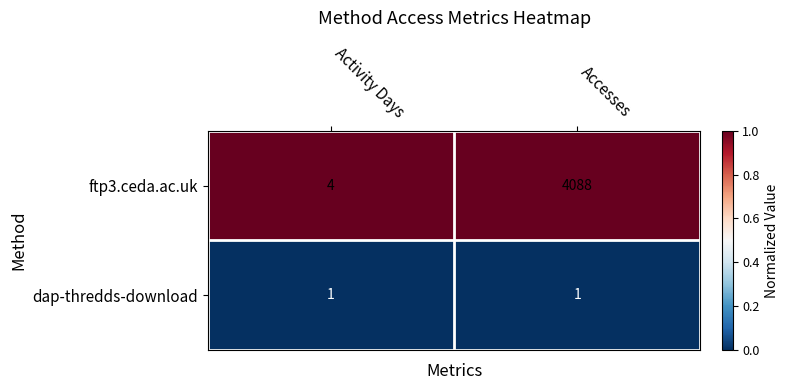

Reading left to right, extract all data points from this chart.

ftp3.ceda.ac.uk: Activity Days=4	Accesses=4088
dap-thredds-download: Activity Days=1	Accesses=1